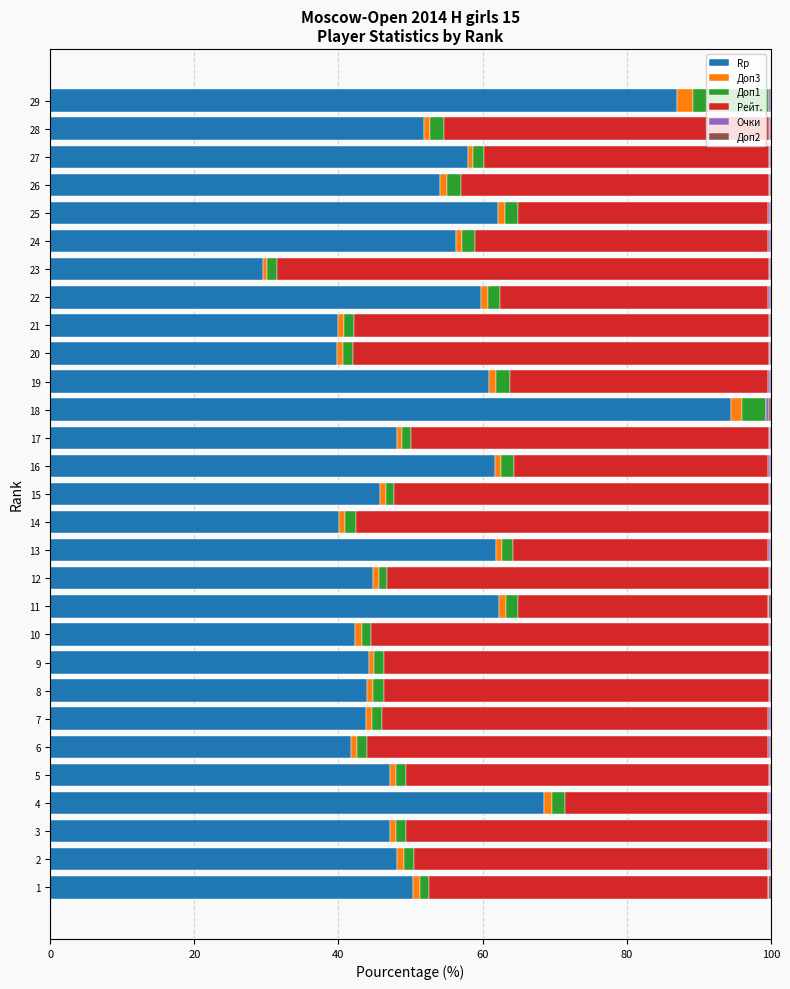

What is the maximum value for Rp?

94.4